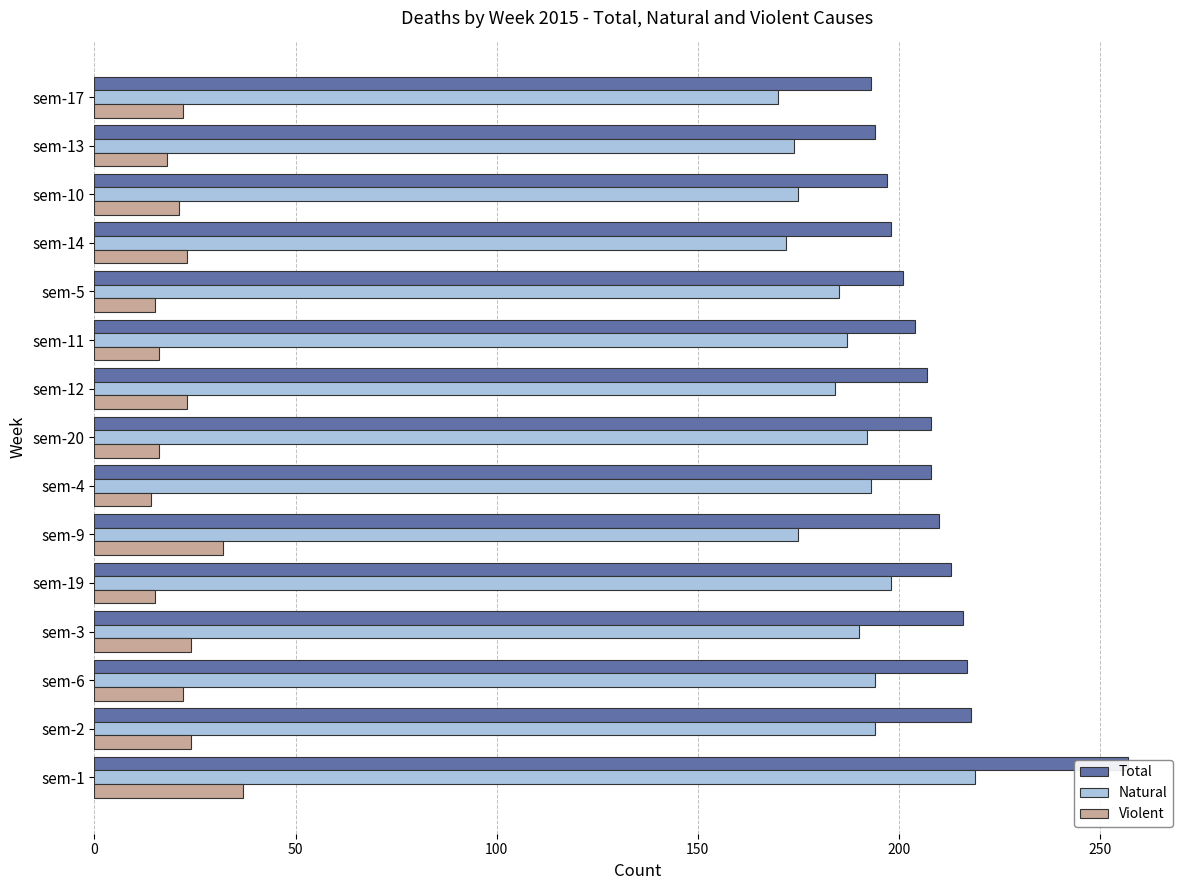

At sem-3, list the series in order from smallest to largest.

Violent, Natural, Total